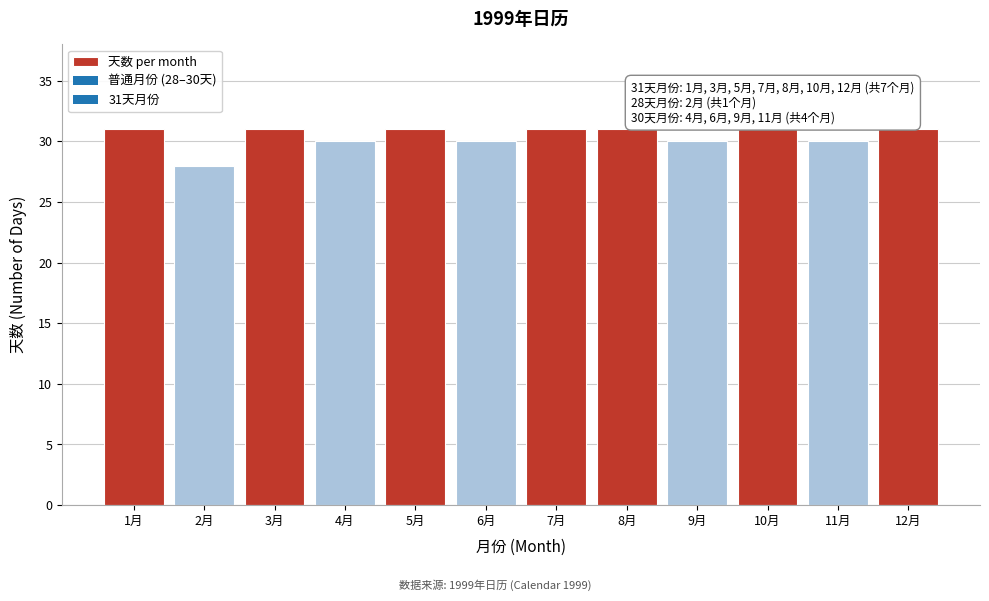

Reading right to left, extract all data points from this chart.

31	30	31	30	31	31	30	31	30	31	28	31